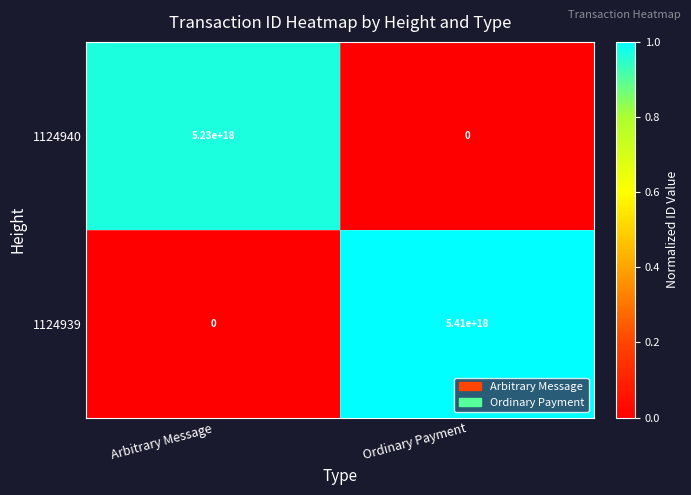

How many data points in 1124939 are less than 5410000000000000000?

1